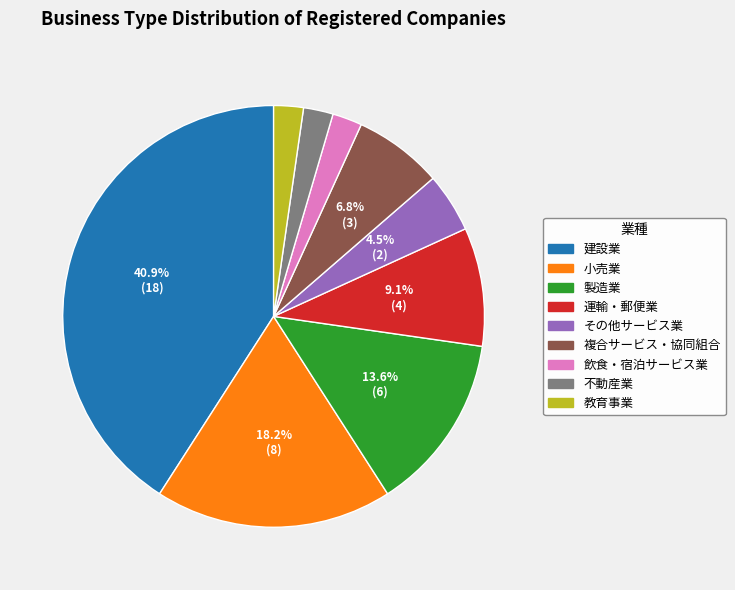

To the nearest percent, what is the average slice percentage?

11%